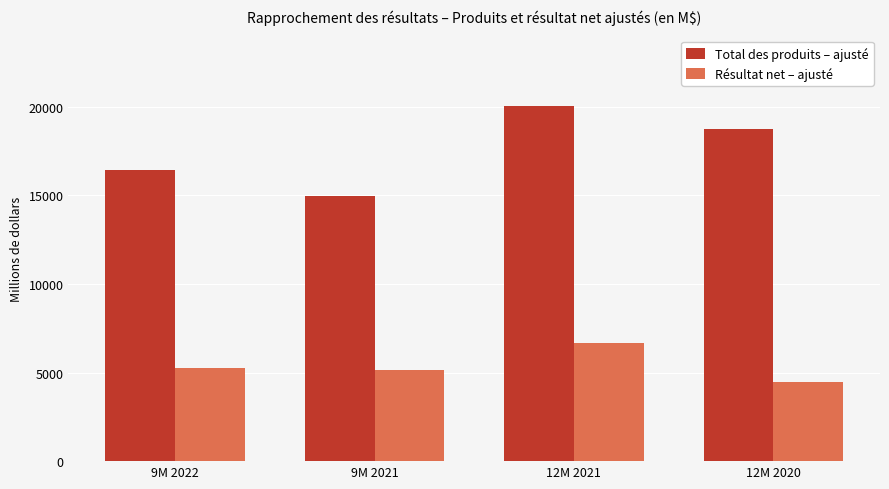

Where is Total des produits – ajusté nearest to the value 17483?

9M 2022